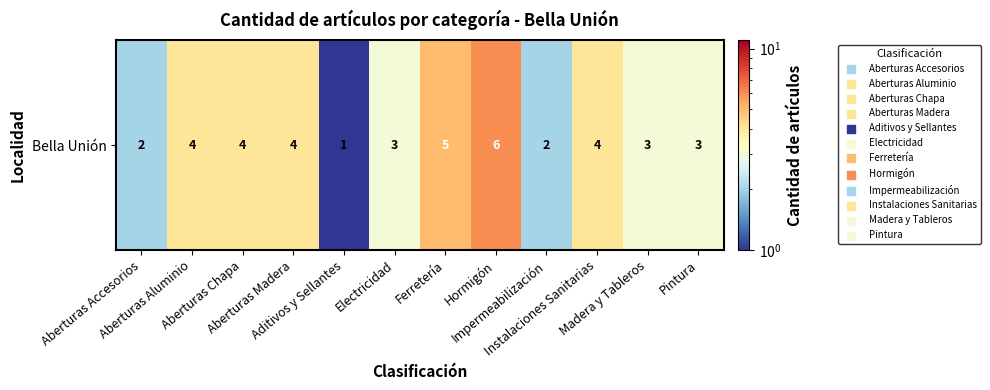

At which category does the chart reach its peak across all series?

Hormigón